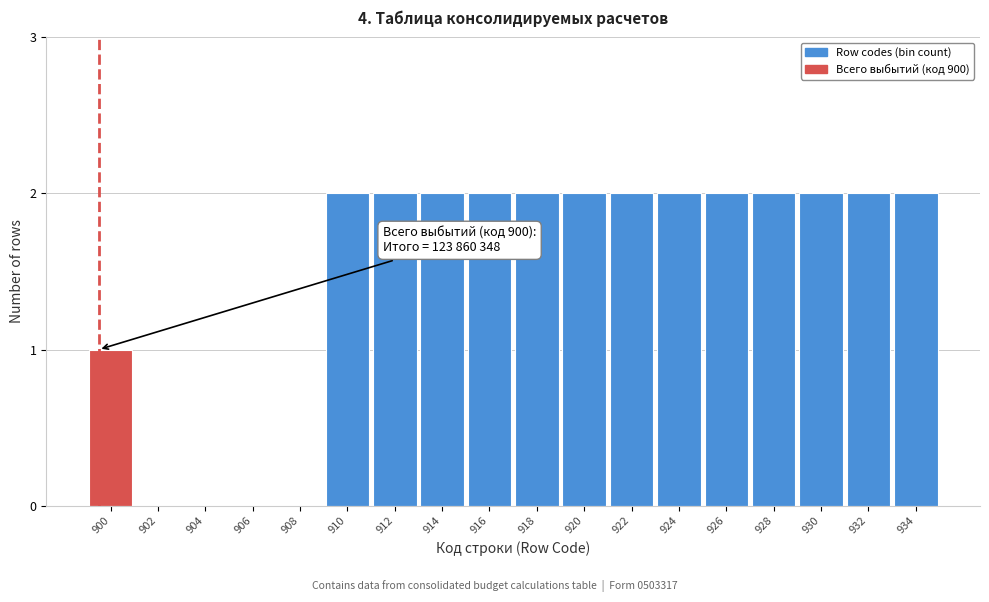

Reading left to right, list all the values displayed in this chart.

900=1	902=0	904=0	906=0	908=0	910=2	912=2	914=2	916=2	918=2	920=2	922=2	924=2	926=2	928=2	930=2	932=2	934=2